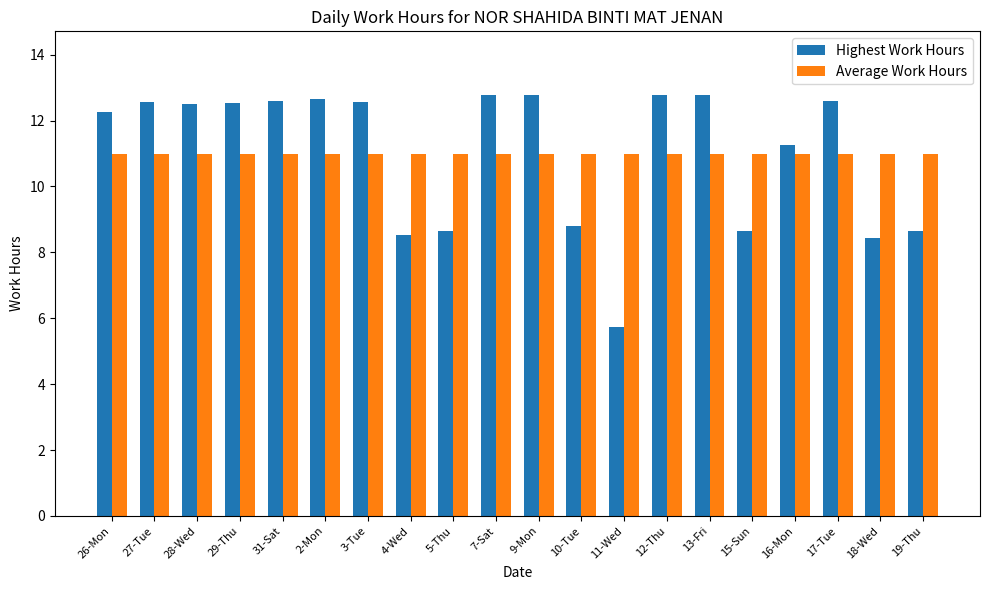

How many groups of bars are there?

20